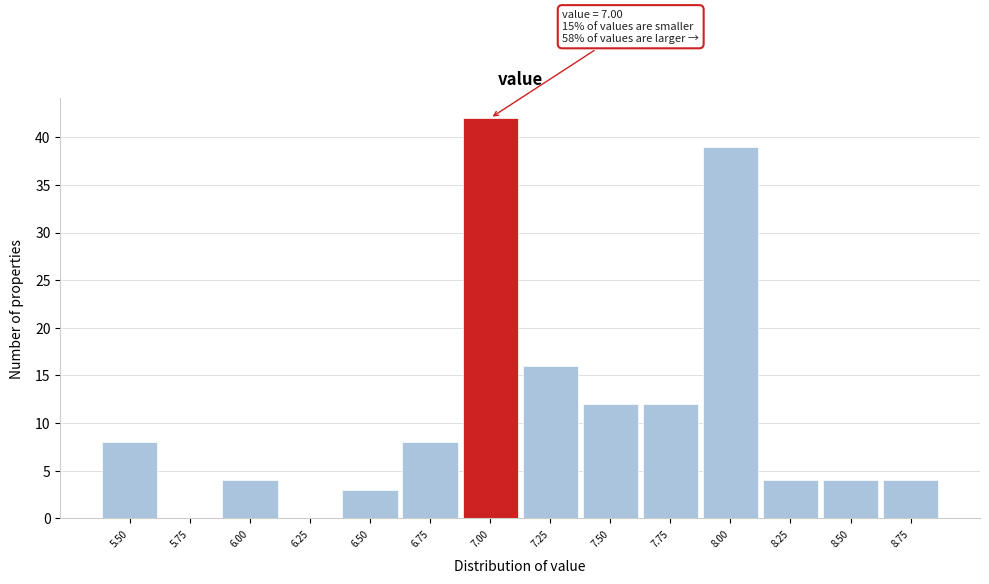

Over which range of the x-axis is the bar tallest?

6.875 to 7.125